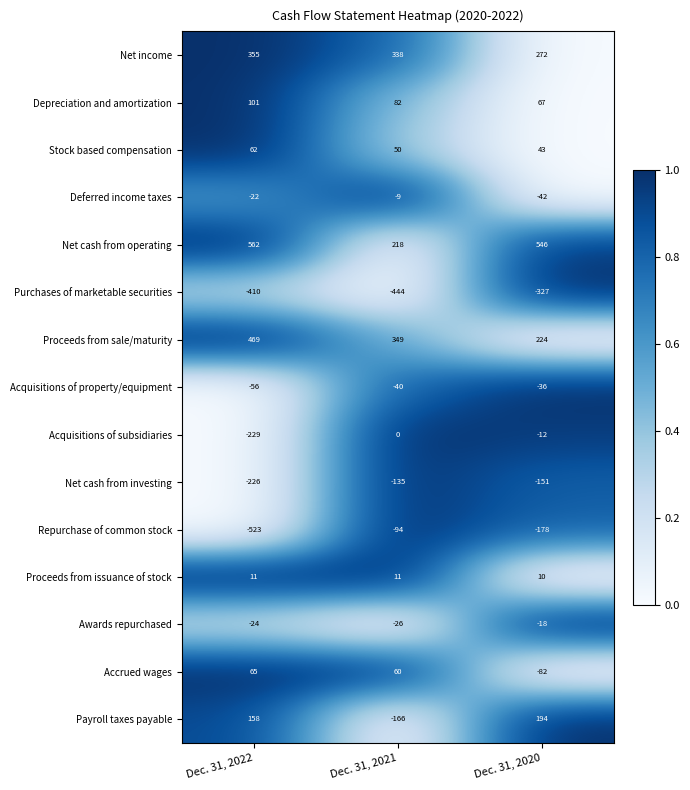

What is the maximum value shown in the chart?

562